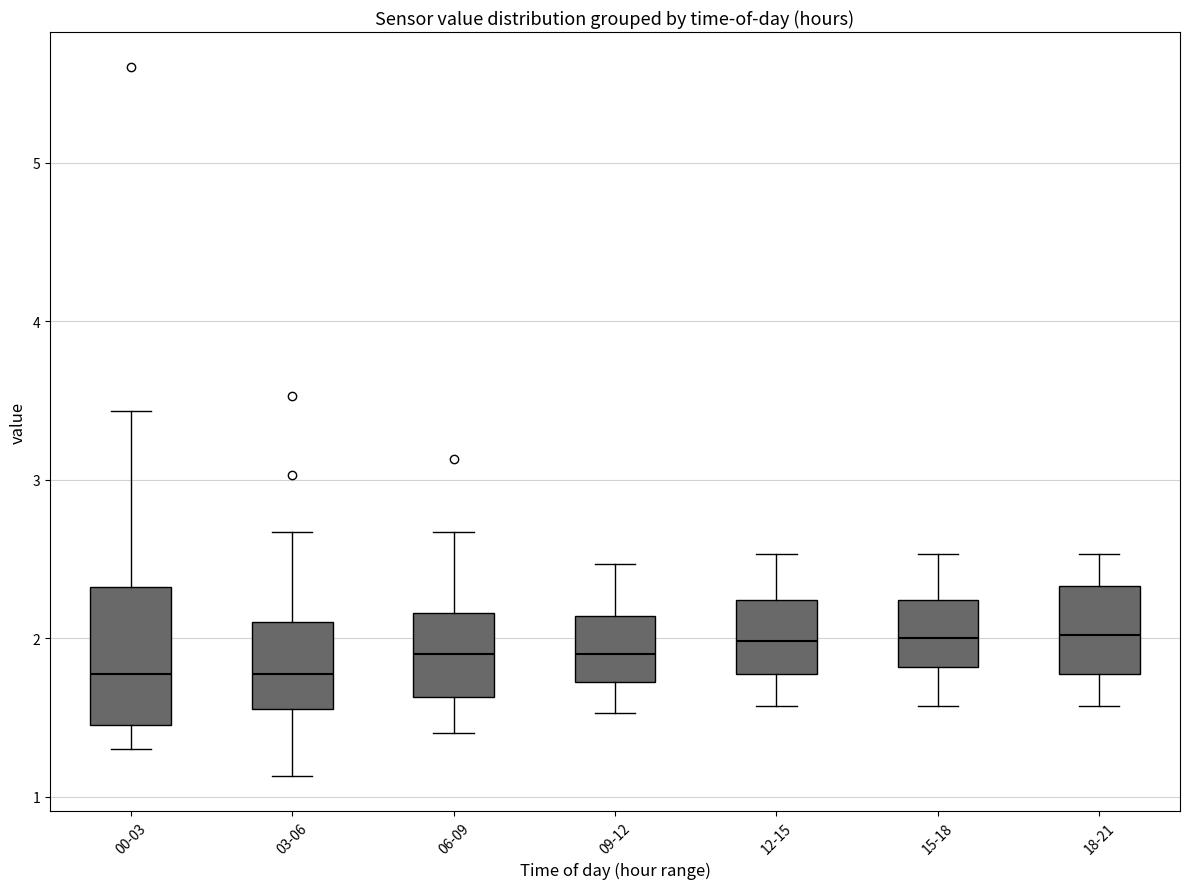

Comparing the boxes themselves (not the whiskers), which one is the tallest?

00-03